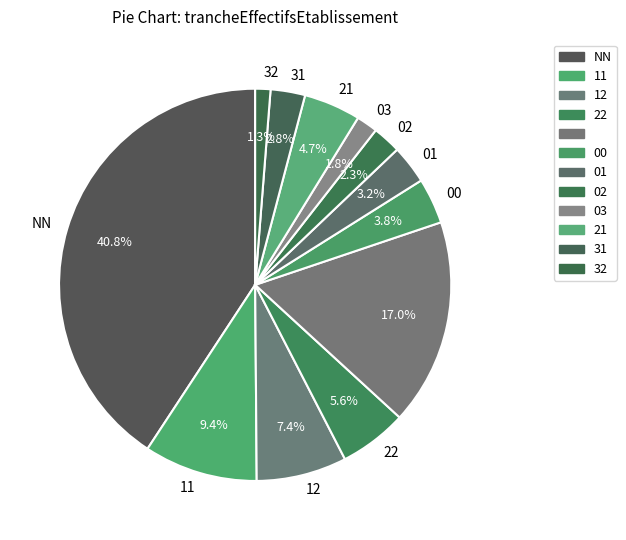

Rank the categories by value from lowest to highest.

32, 03, 02, 31, 01, 00, 21, 22, 12, 11, , NN